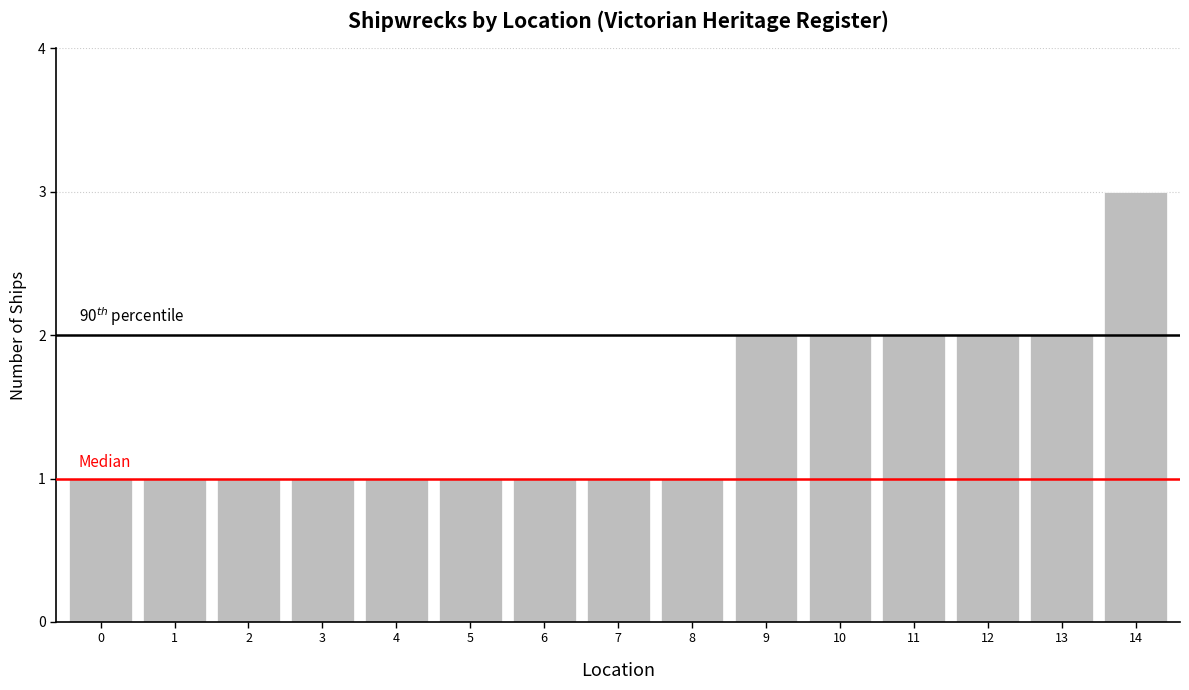

True or false: the data shows 3 at 9.

False